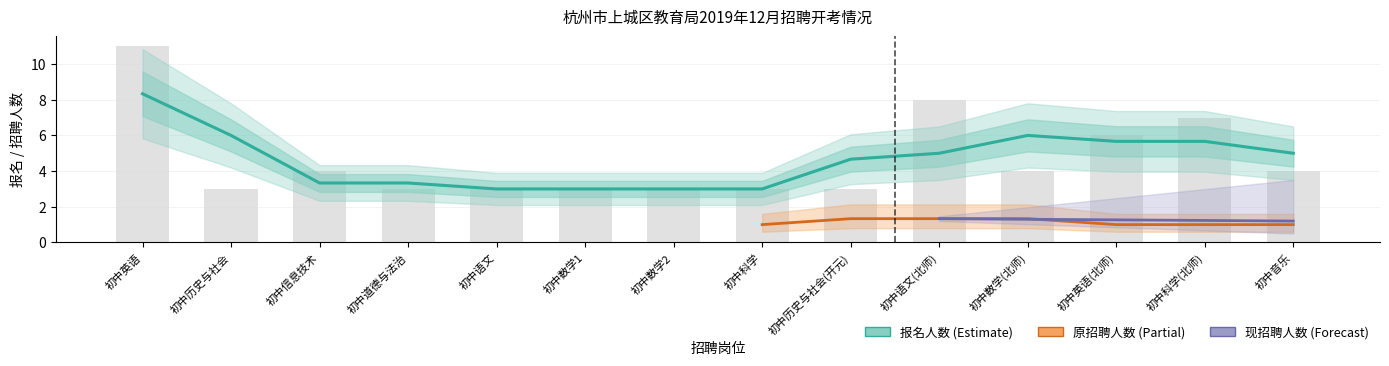

The 现招聘人数 series shows 1 at 5. True or false?

True